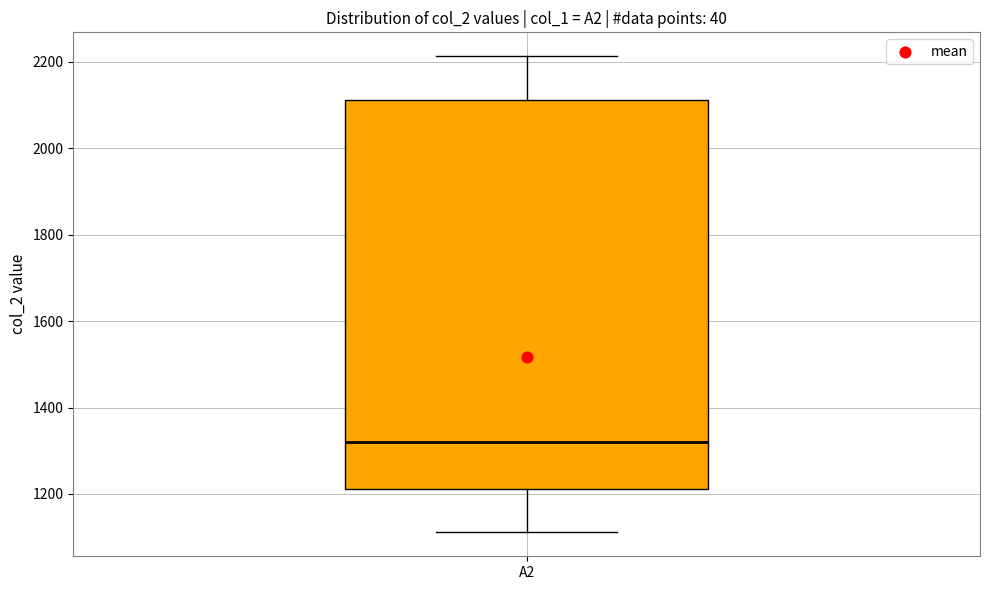

Transcribe this box plot: give where the median line is, the range the box spans, and where the two whiskers end, as read against the y-axis. The values are not printed on the chart, so give them approximately, as read against the axis.

median 1320, box 1220 to 2120, whiskers 1120 to 2220